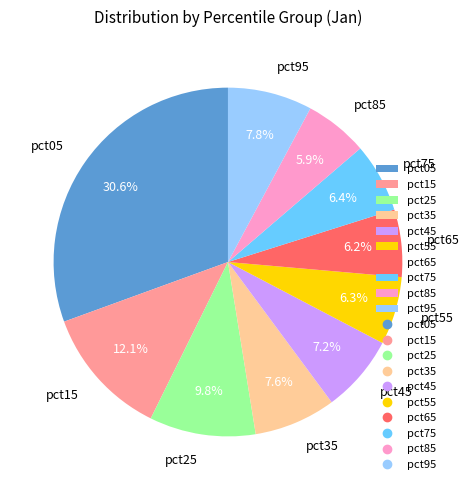

Count the number of slices in the pie.

10